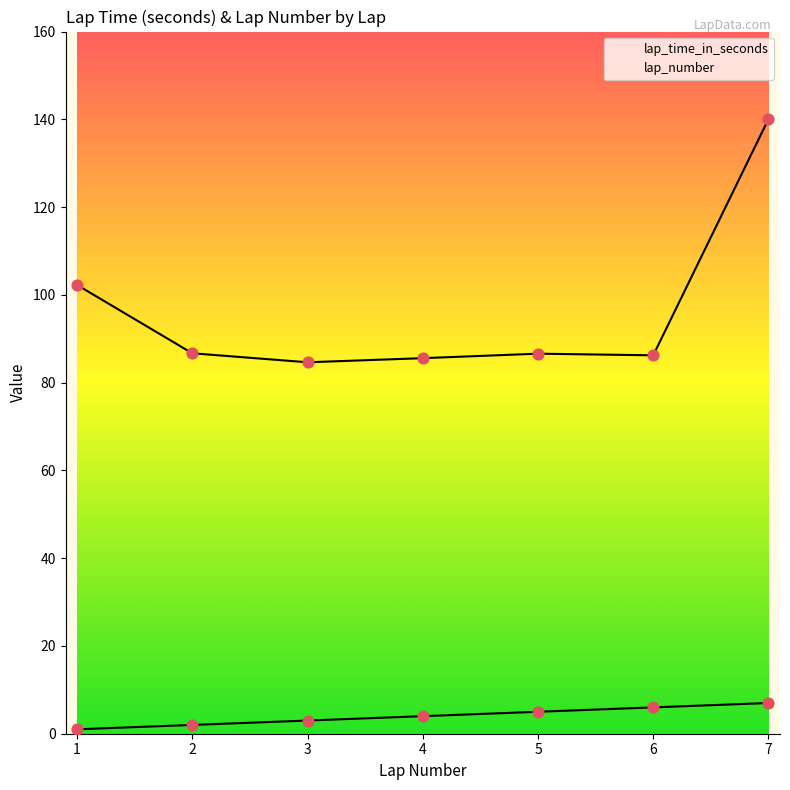

Which series has the largest total across all categories?

lap_time_in_seconds